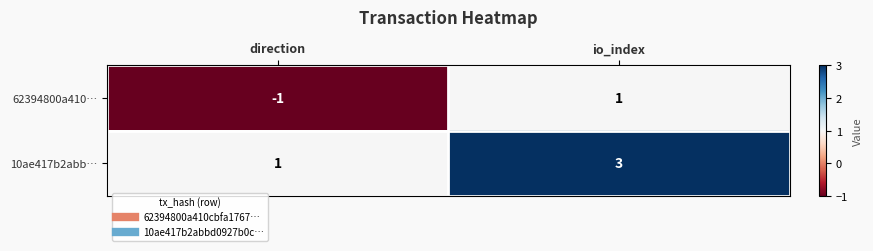

What is the difference between the highest and lowest values at direction?

2